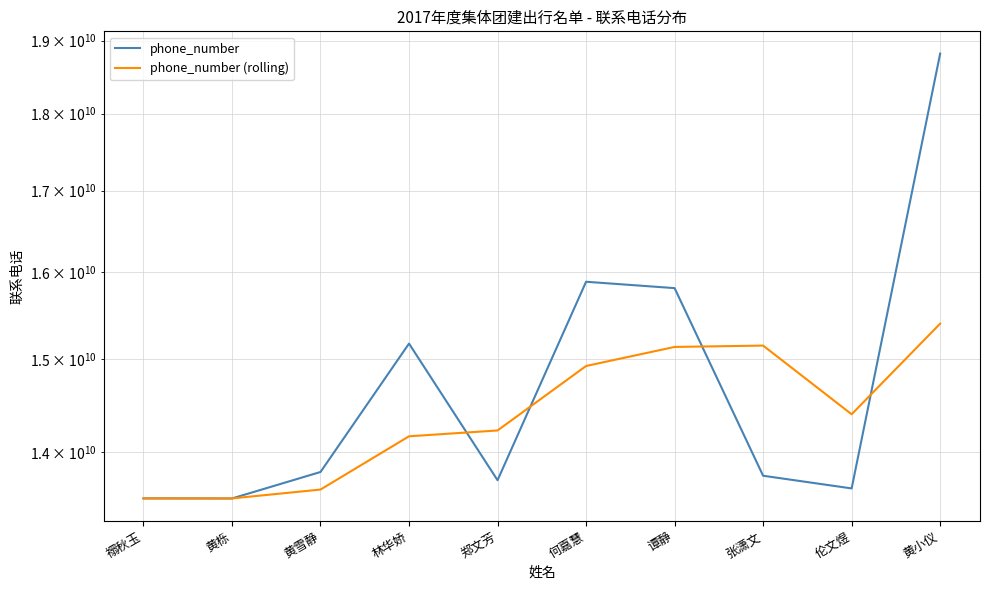

Count the number of data series in this chart.

2